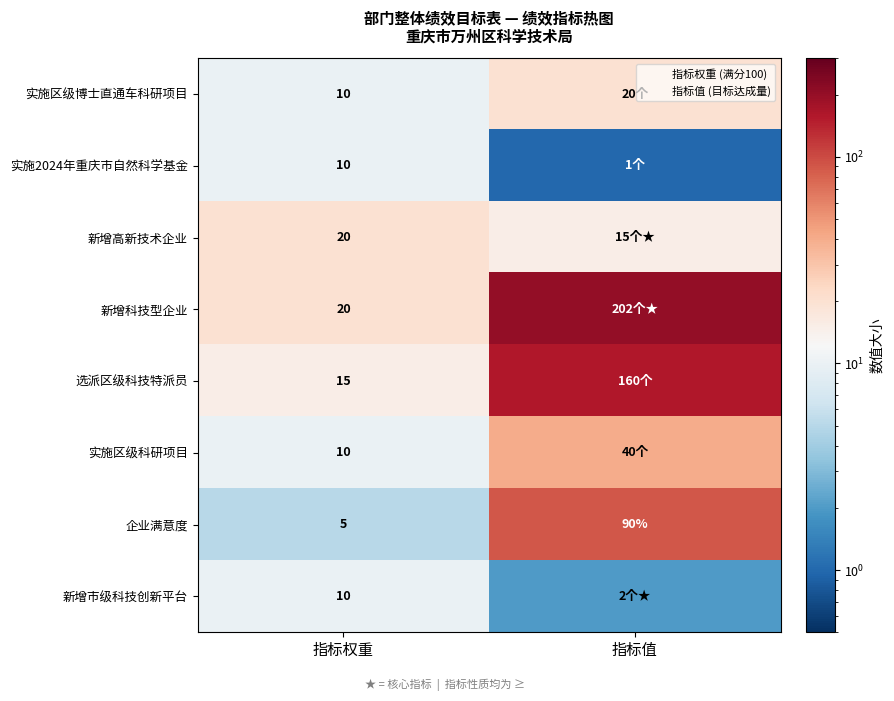

At how many categories does at least one series exceed 139?

1